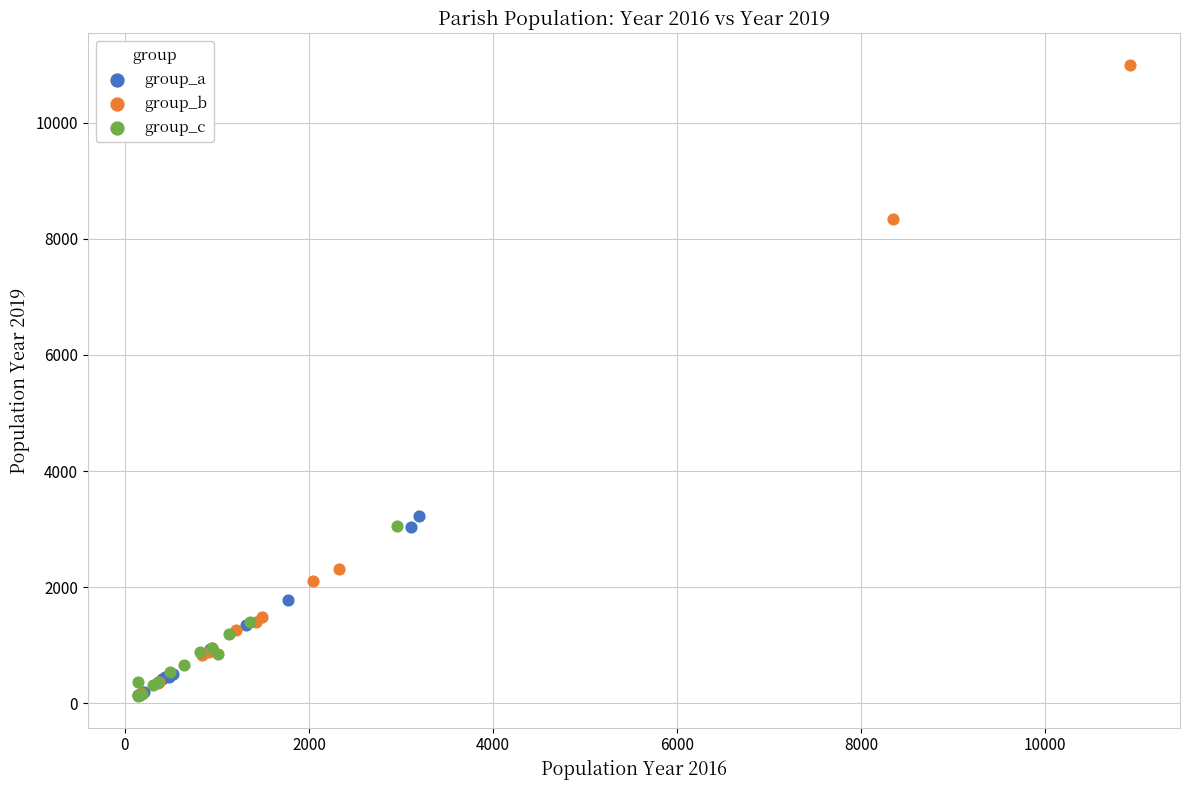

Which series reaches the maximum Y coordinate?

group_b